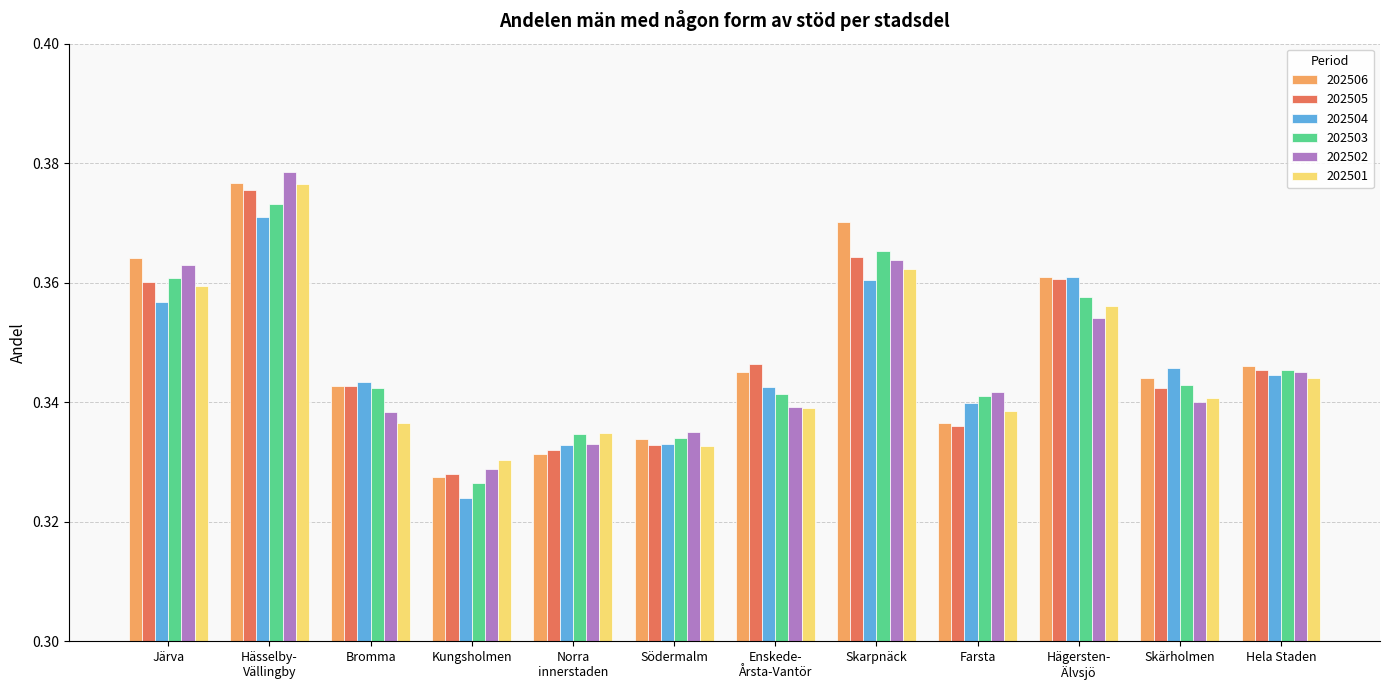

Are the bars horizontal?

No